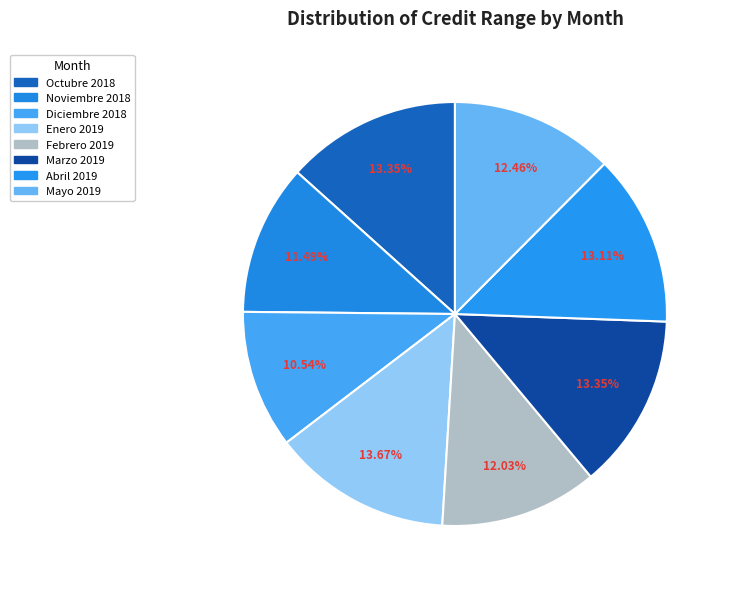

Is there any slice that represents more than half of the pie?

No